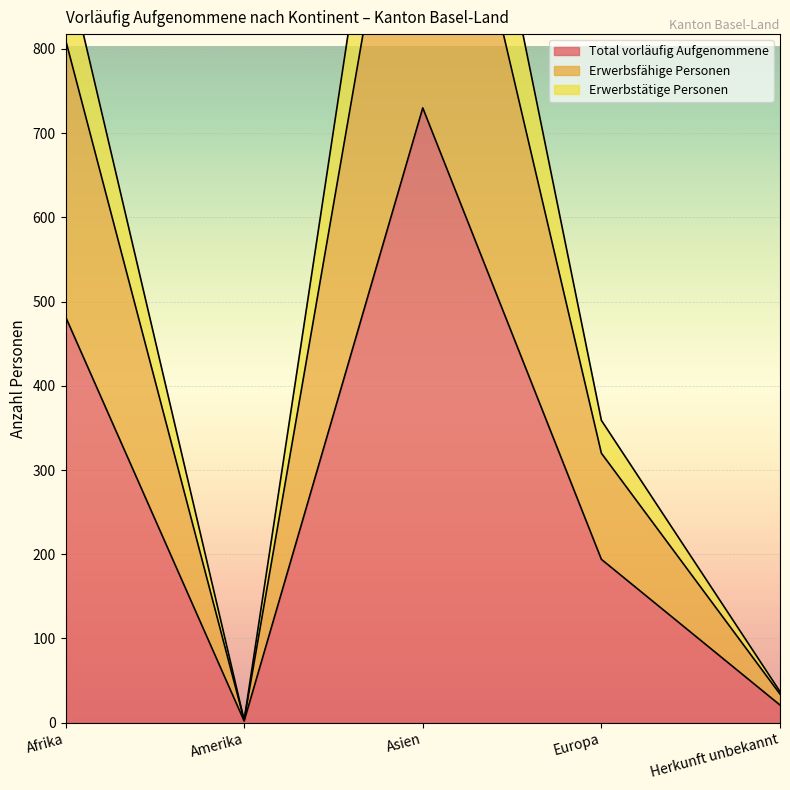

What is the sum of the Erwerbstätige Personen values at Asien and Afrika?

2311